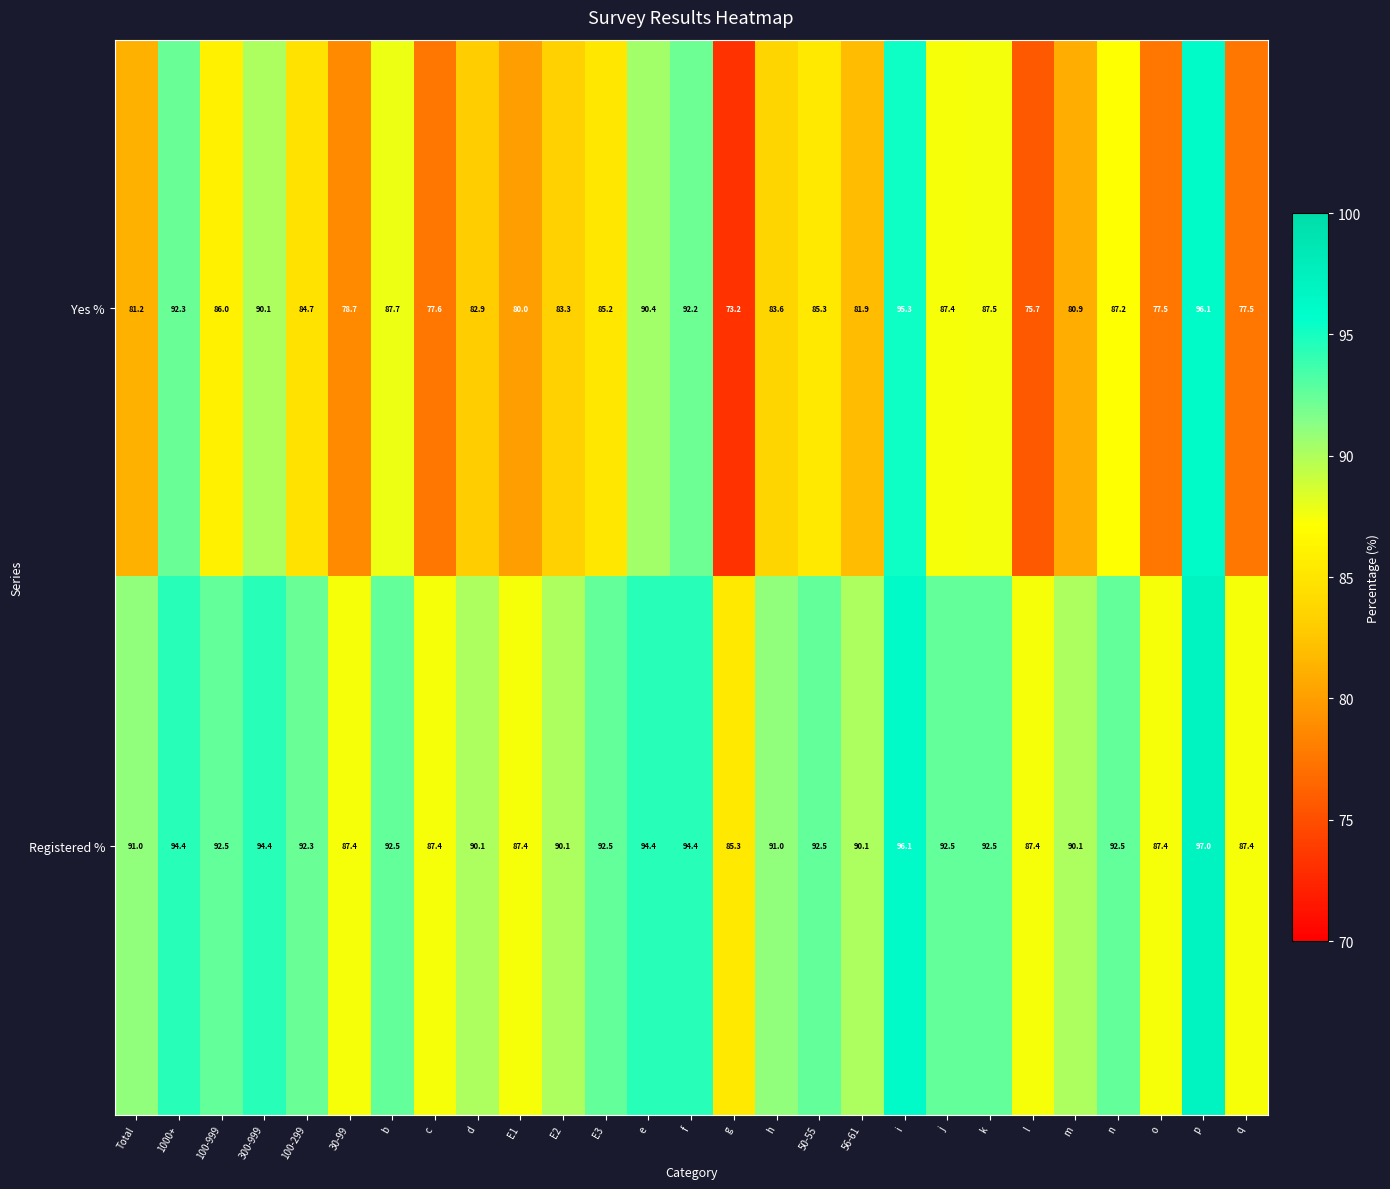

Which series has the widest spread of values?

Yes %